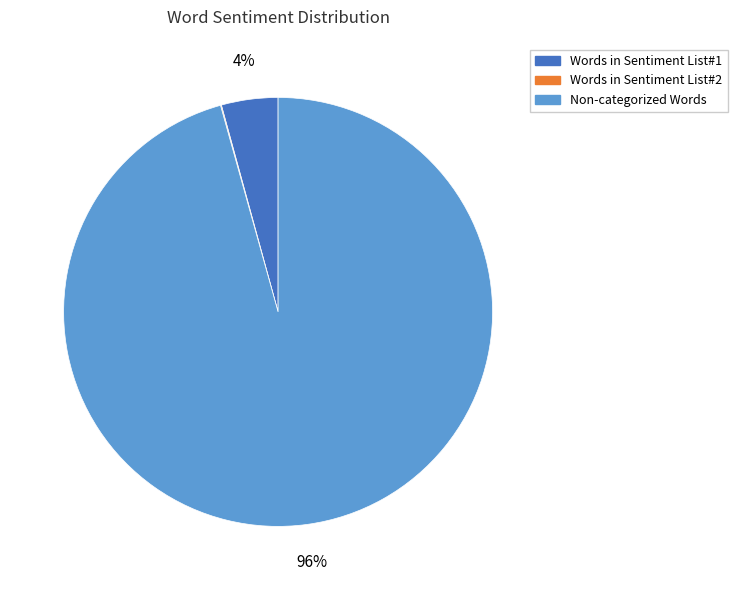

To the nearest percent, what is the average slice percentage?

33%